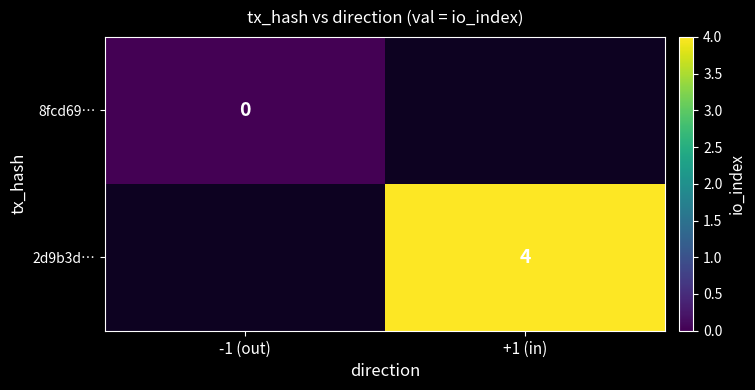

At how many categories does at least one series exceed 0?

1